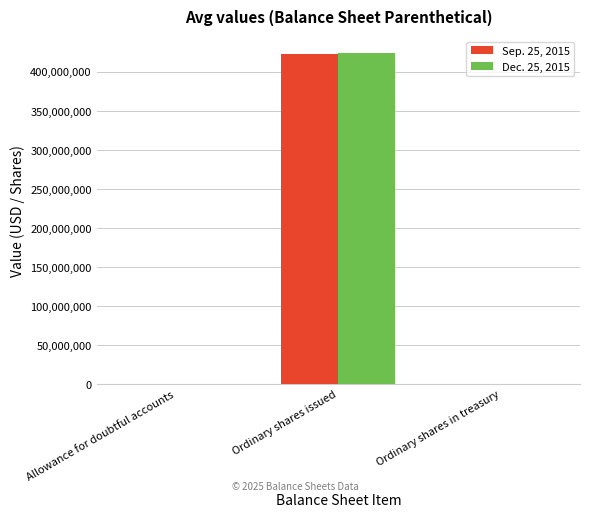

True or false: Dec. 25, 2015 has a value of 424158332 at Ordinary shares issued.

True